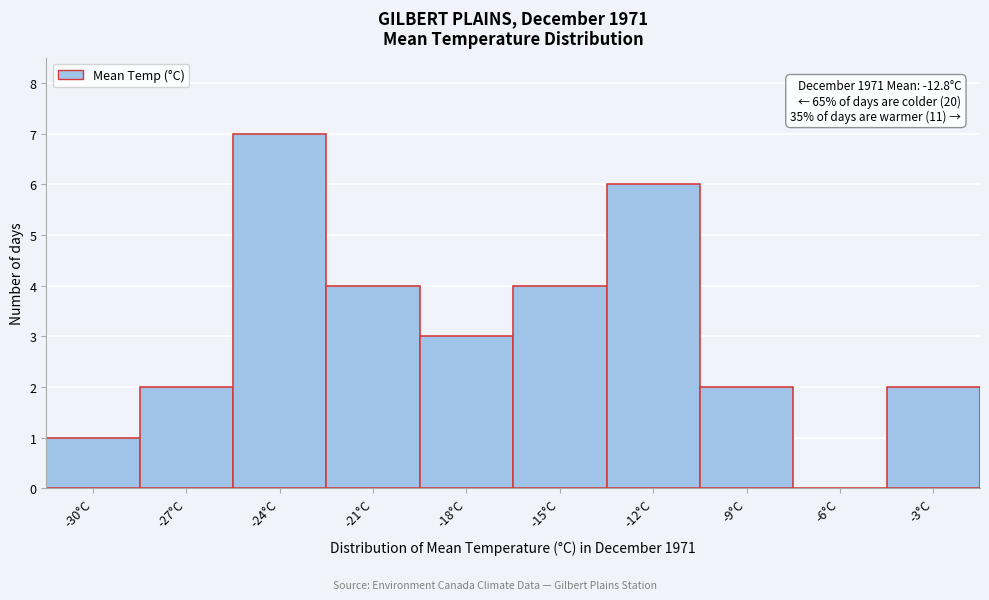

Reading right to left, what are all the values shown in this chart?

-3°C=2	-6°C=0	-9°C=2	-12°C=6	-15°C=4	-18°C=3	-21°C=4	-24°C=7	-27°C=2	-30°C=1